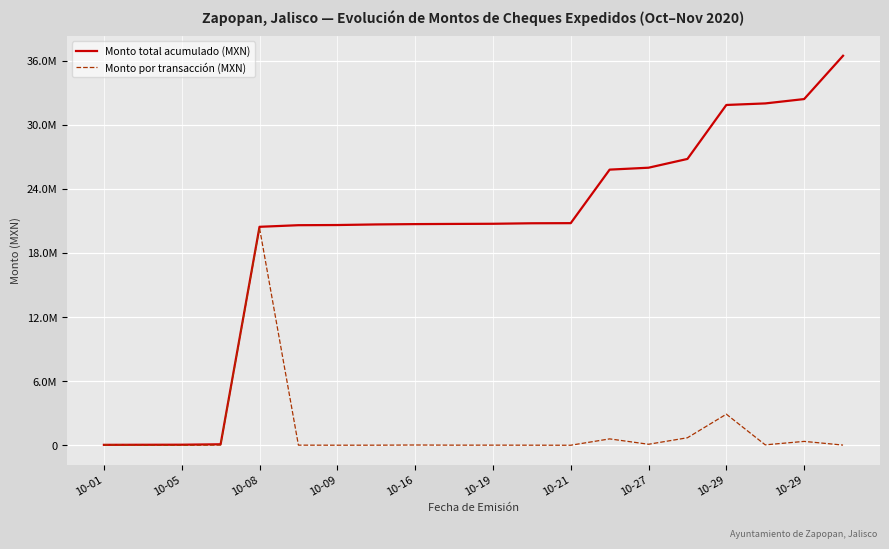

What are all the series names shown in the legend?

Monto total acumulado (MXN), Monto por transacción (MXN)